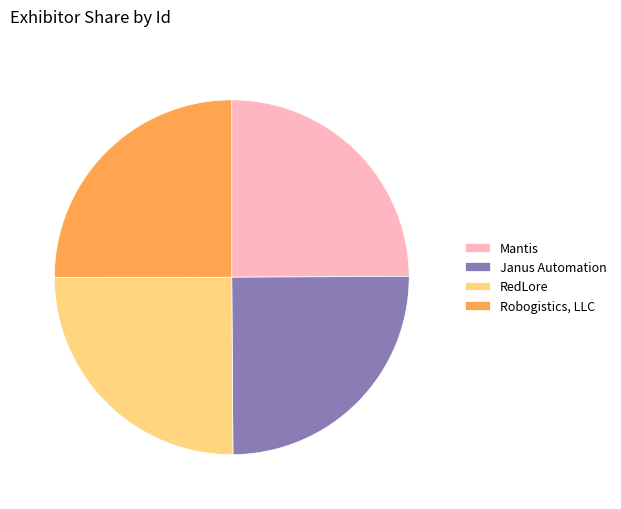

Is RedLore the majority of the pie?

No